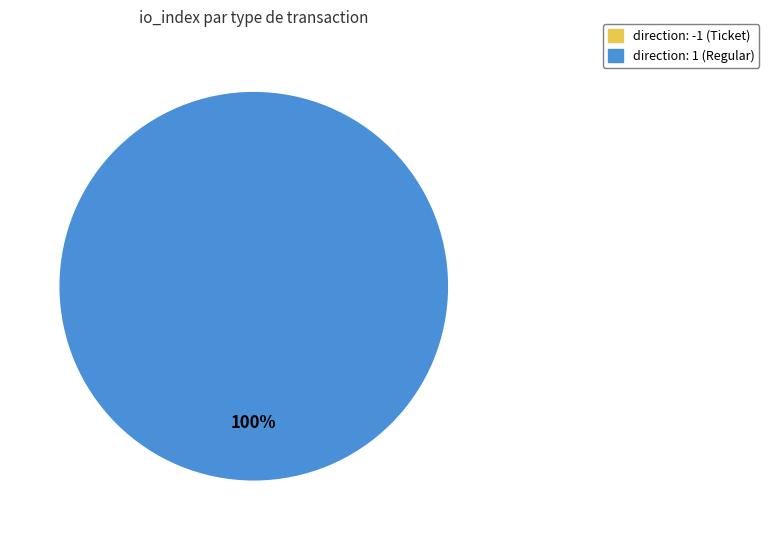

Do direction: 1 (Regular) and direction: -1 (Ticket) together represent more than half of the pie?

Yes